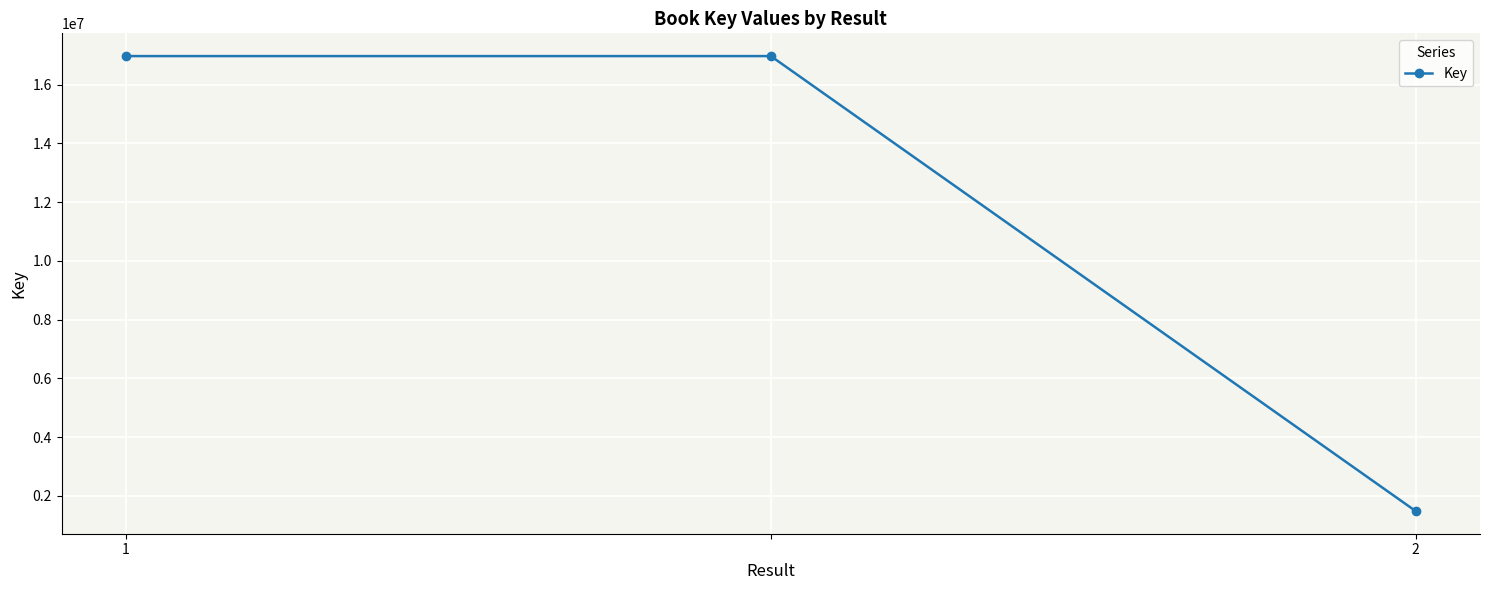

What is the maximum value shown in the chart?

16974023